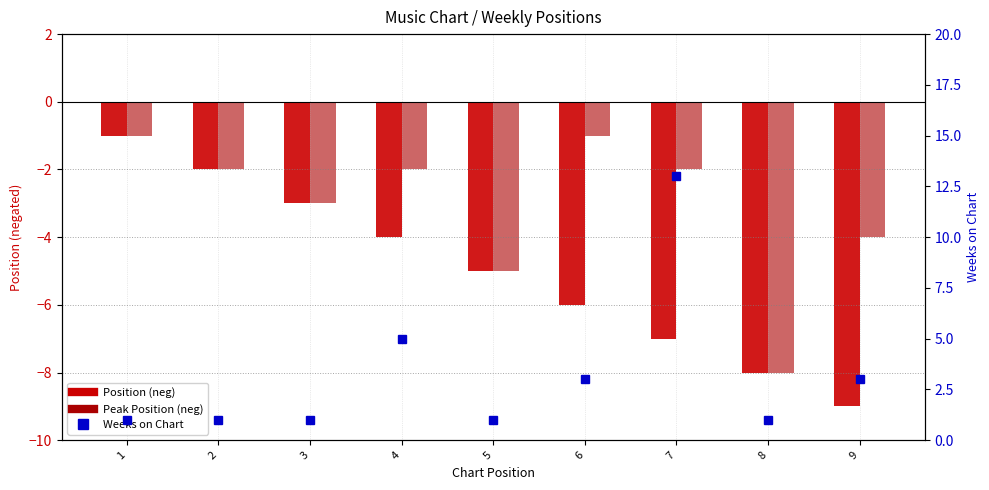

What is the difference between the second highest and second lowest values in the Position (neg) series?

6